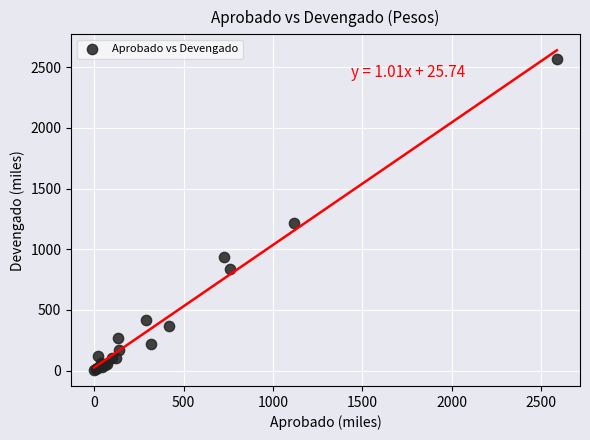

What Y value in the scatter plot is closest to 1287?

1216.9